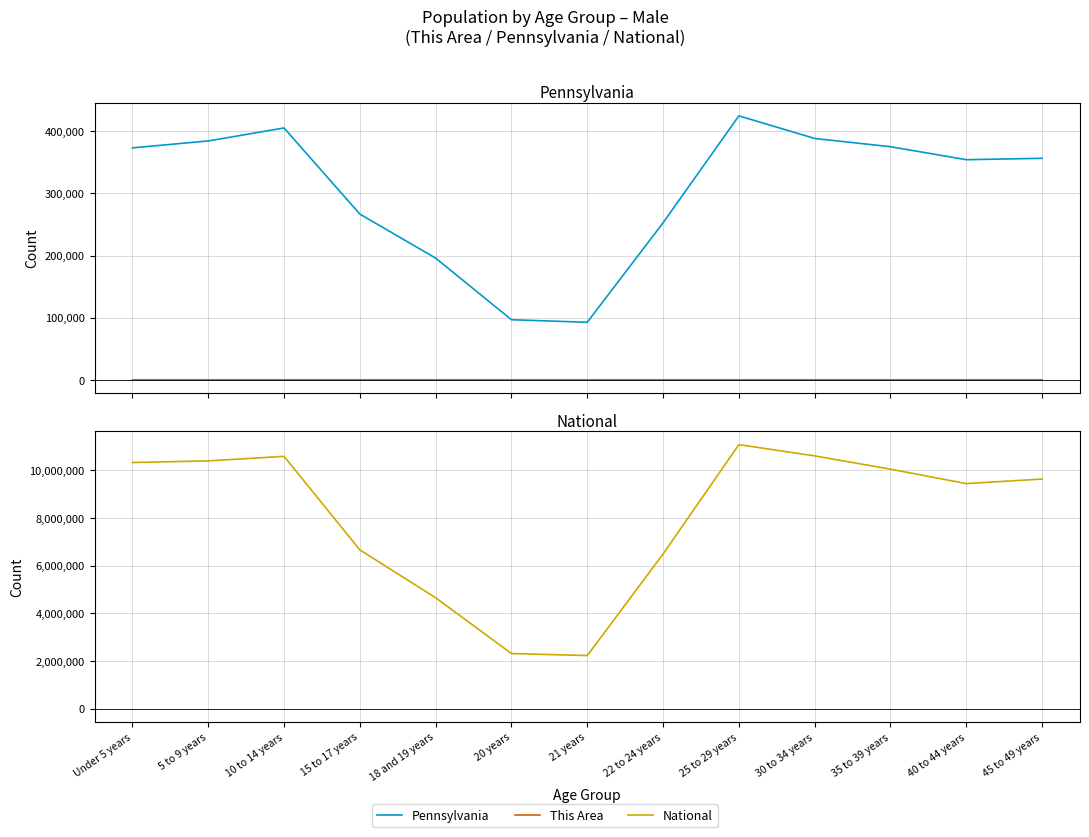

Between 18 and 19 years and 35 to 39 years, which series saw the biggest shift?

National